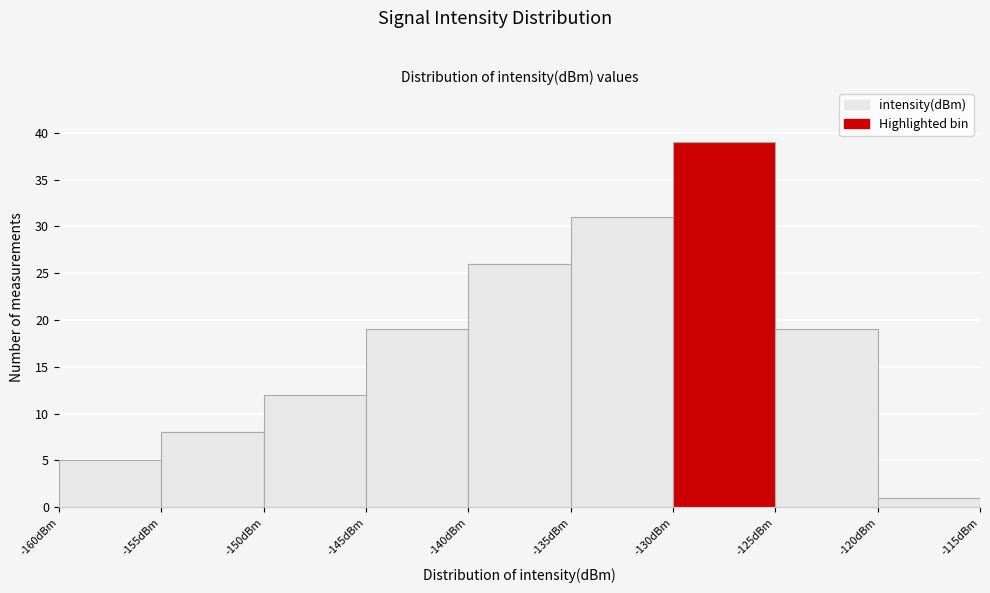

What is the height of the bar covering -135 to -130 on the x-axis? The values are not printed on the chart, so give them approximately, as read against the axis.

31